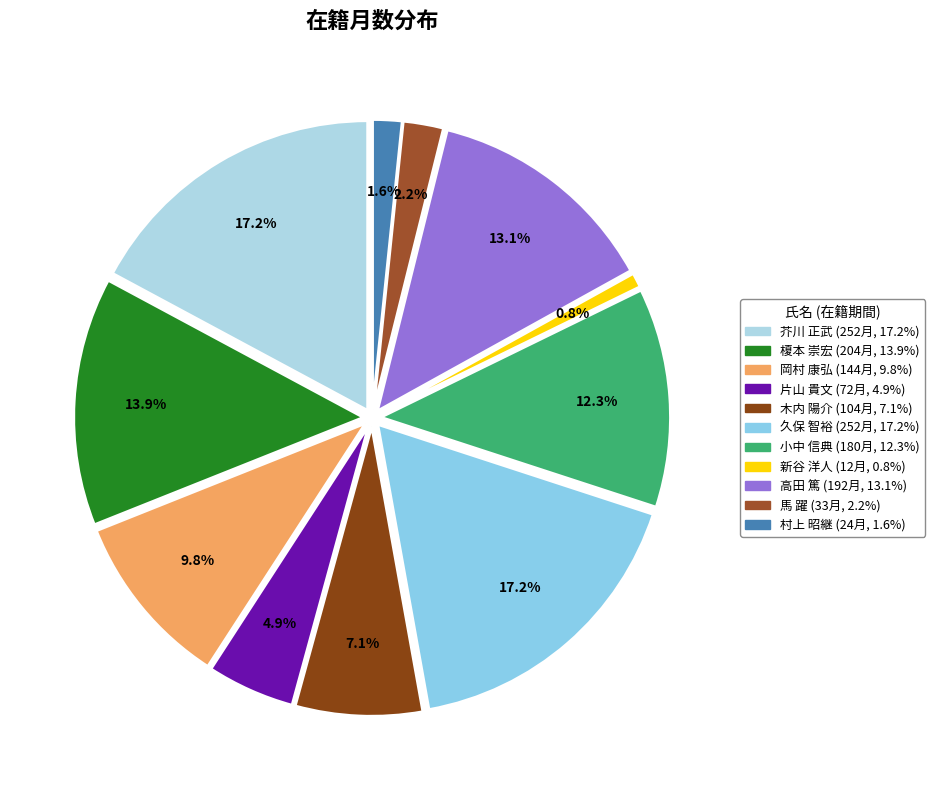

To the nearest percent, what portion does 高田 篤 represent?

13%